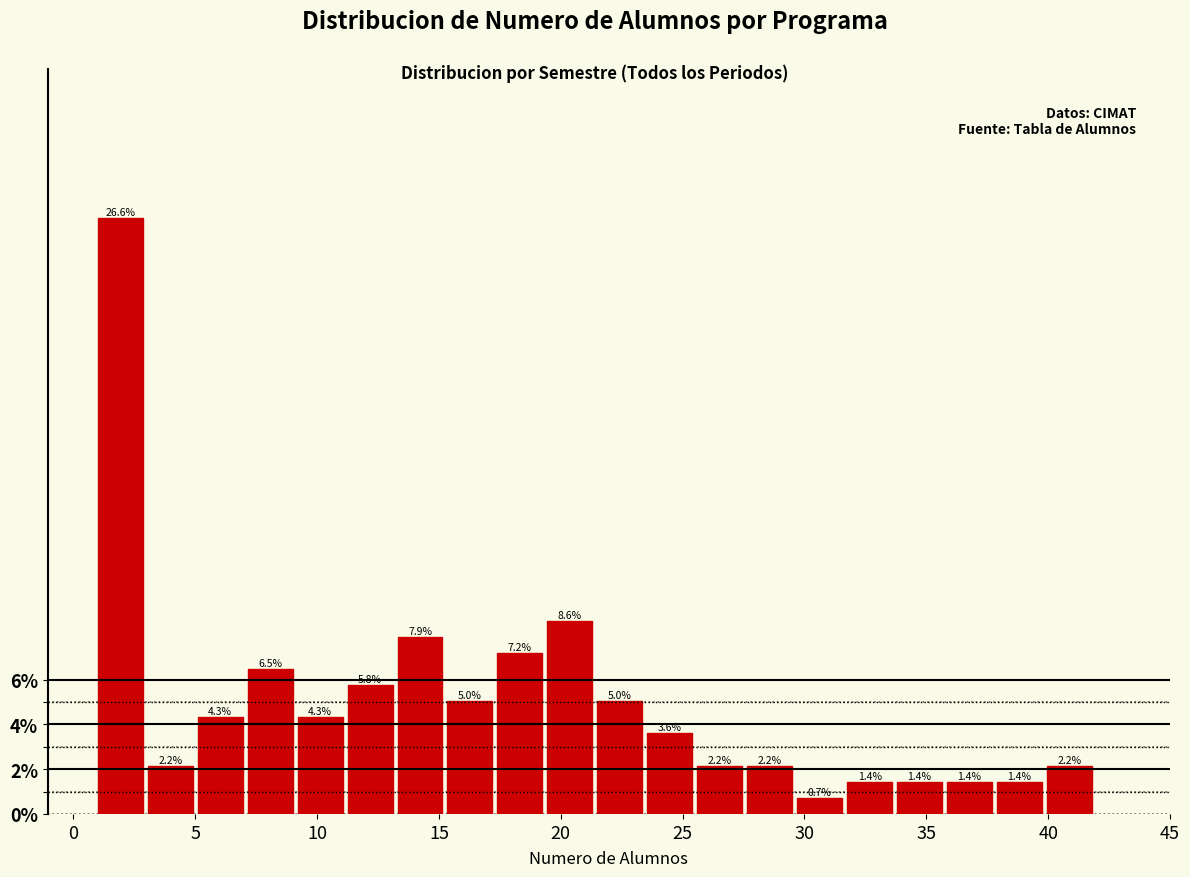

Reading left to right, list every bar in this chart as the range it spans on the x-axis followed by its height. The bar edges are not printed on the chart, so give them approximately, as read against the axis.

1.00 to 3.05: 26.6
3.05 to 5.10: 2.2
5.10 to 7.15: 4.3
7.15 to 9.20: 6.5
9.20 to 11.25: 4.3
11.25 to 13.30: 5.8
13.30 to 15.35: 7.9
15.35 to 17.40: 5.0
17.40 to 19.45: 7.2
19.45 to 21.50: 8.6
21.50 to 23.55: 5.0
23.55 to 25.60: 3.6
25.60 to 27.65: 2.2
27.65 to 29.70: 2.2
29.70 to 31.75: 0.7
31.75 to 33.80: 1.4
33.80 to 35.85: 1.4
35.85 to 37.90: 1.4
37.90 to 39.95: 1.4
39.95 to 42.00: 2.2